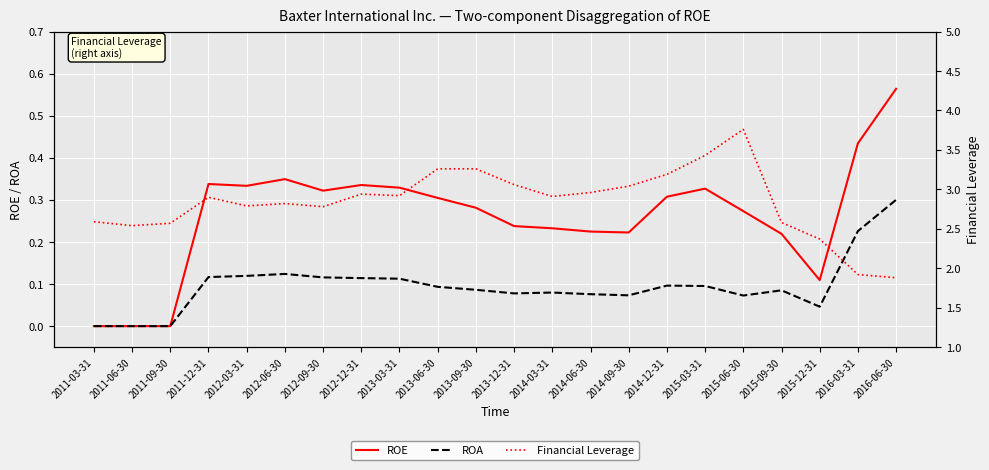

Rank the series at 2014-09-30 from lowest to highest value.

ROA, ROE, Financial Leverage